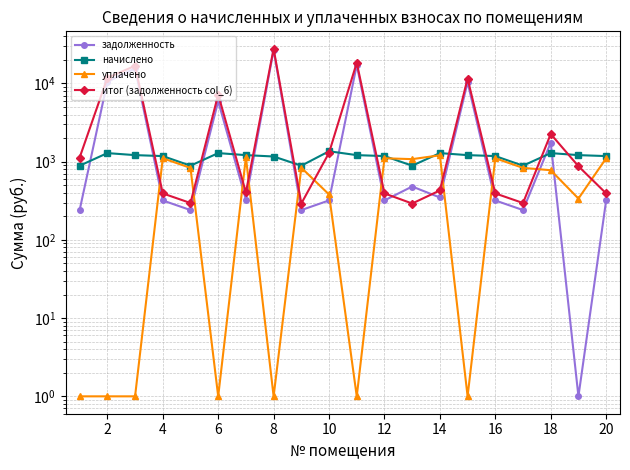

Rank the series by their maximum value, from lowest to highest.

уплачено, начислено, задолженность, итог (задолженность col_6)